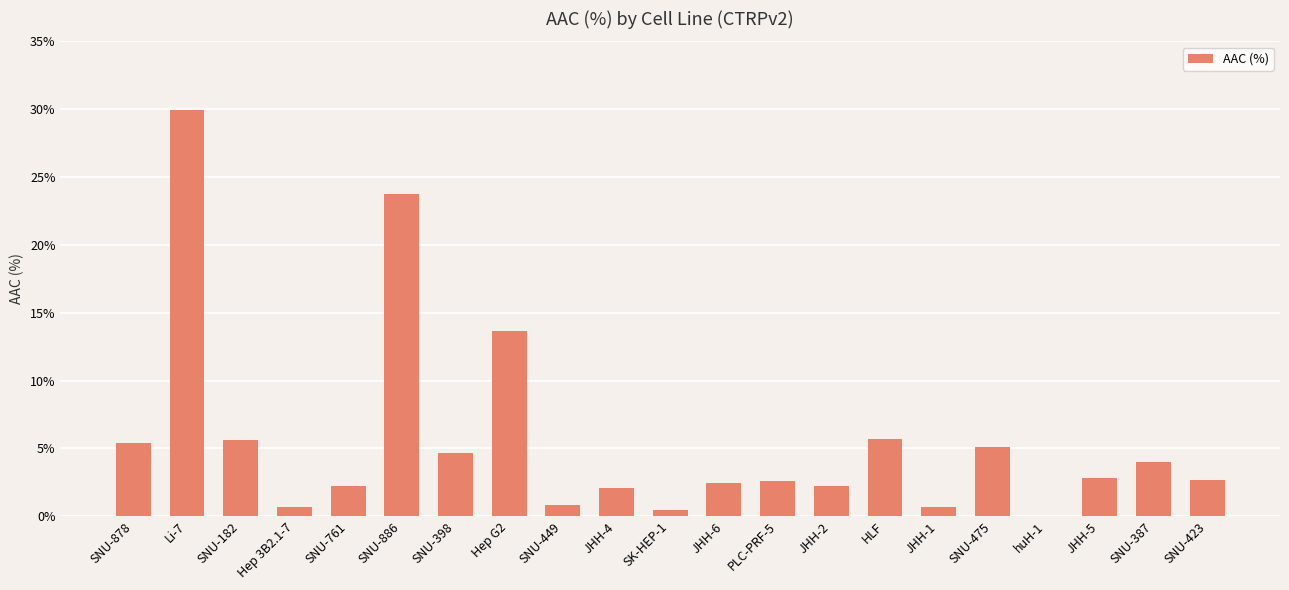

Which label corresponds to the largest value in the chart?

Li-7